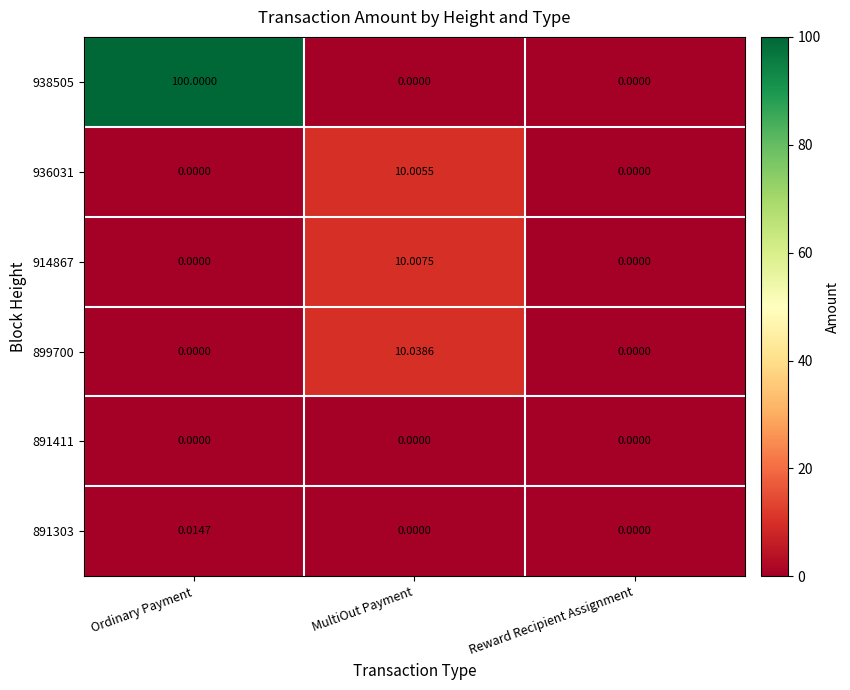

How many data points does each series have?

3